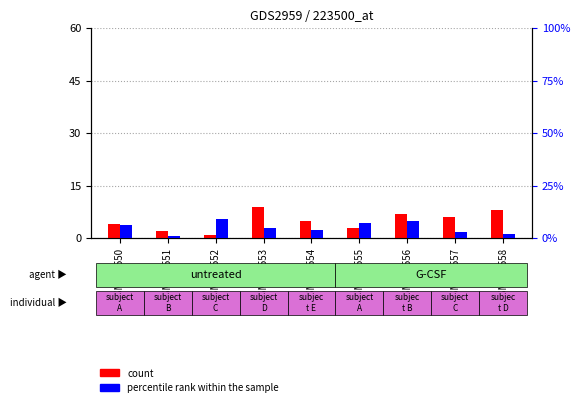

What is the lowest value of the count series?

1